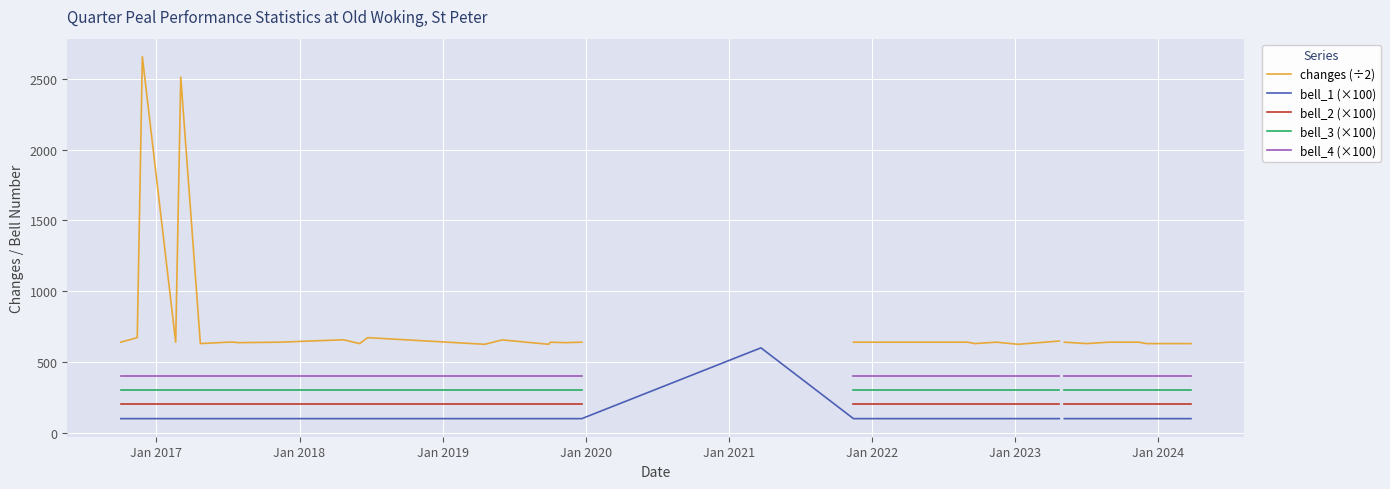

True or false: bell_3 (×100) and bell_2 (×100) intersect in this chart.

False